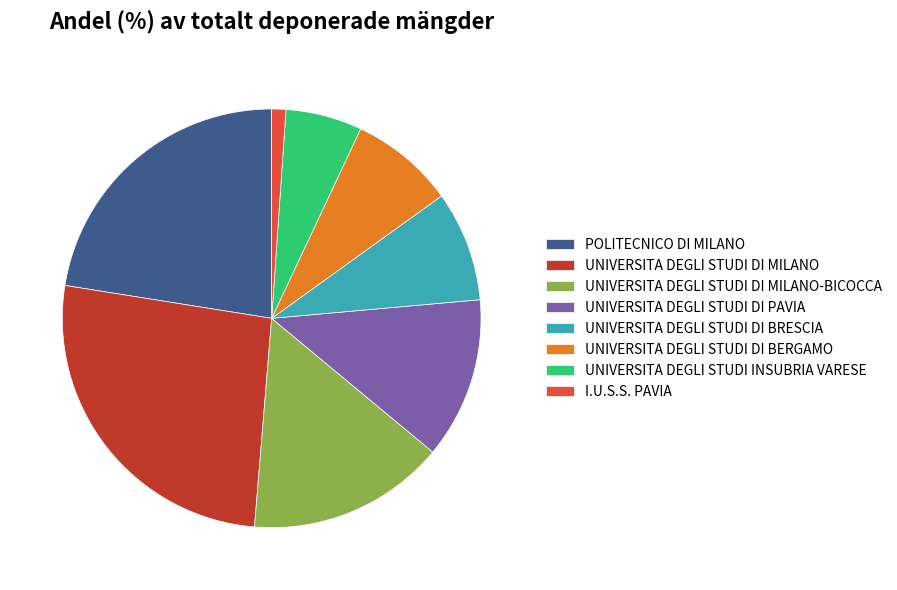

How many slices are in this pie chart?

8